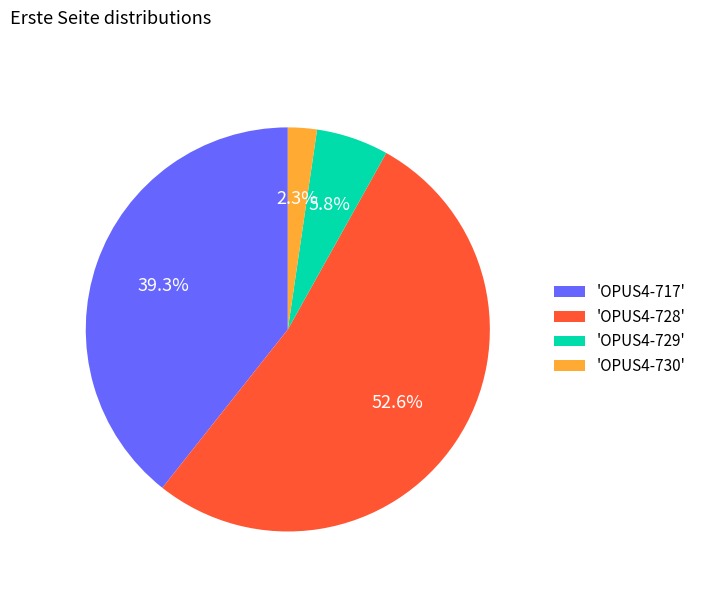

Which slice represents more than half of the pie?

'OPUS4-728'